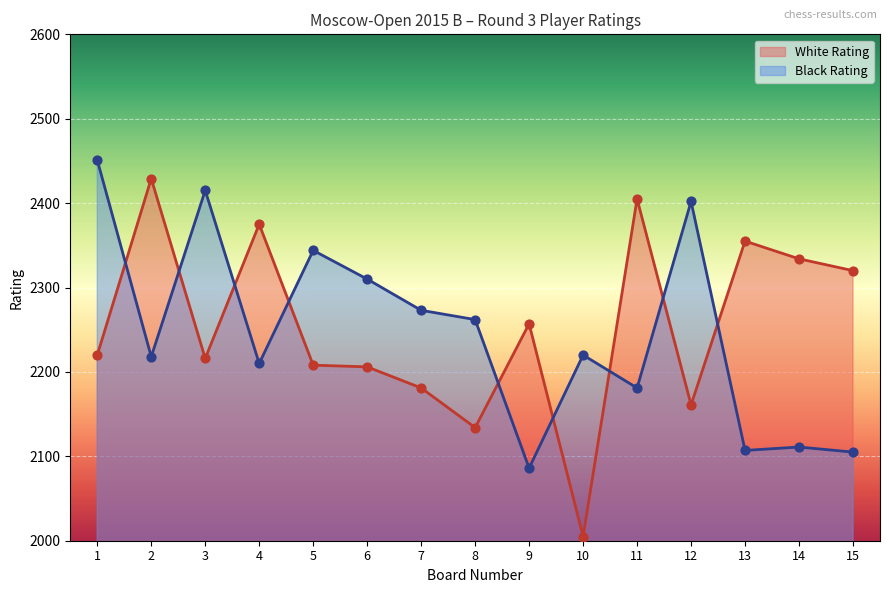

Which series has the largest total across all categories?

White Rating